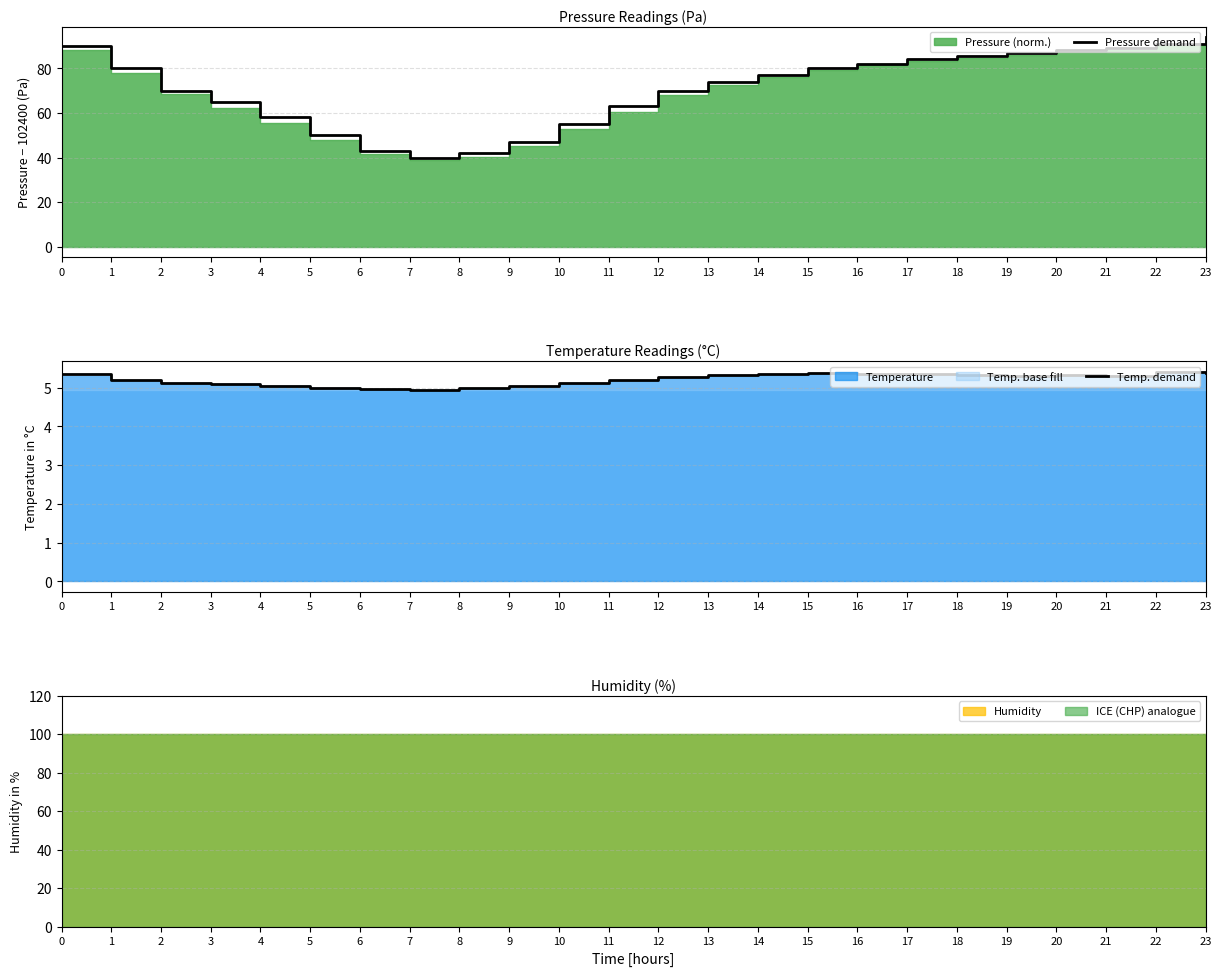

Reading left to right, extract all data points from this chart.

Pressure demand: 90.0	80.0	70.0	65.0	58.0	50.0	43.0	40.0	42.0	47.0	55.0	63.0	70.0	74.0	77.0	80.0	82.0	84.0	85.5	87.0	88.0	89.0	91.0	94.0
Temp. demand: 5.3	5.2	5.1	5.1	5.0	5.0	5.0	5.0	5.0	5.0	5.1	5.2	5.3	5.3	5.3	5.4	5.4	5.3	5.3	5.3	5.3	5.3	5.4	5.4